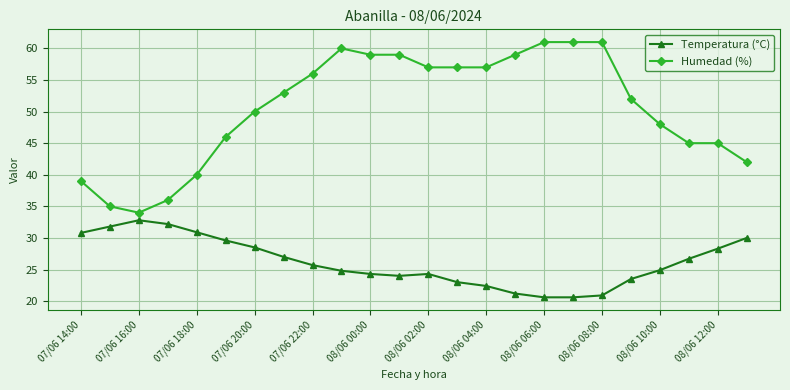

What is the value of the Humedad (%) point at the 22nd from the left?

45.0